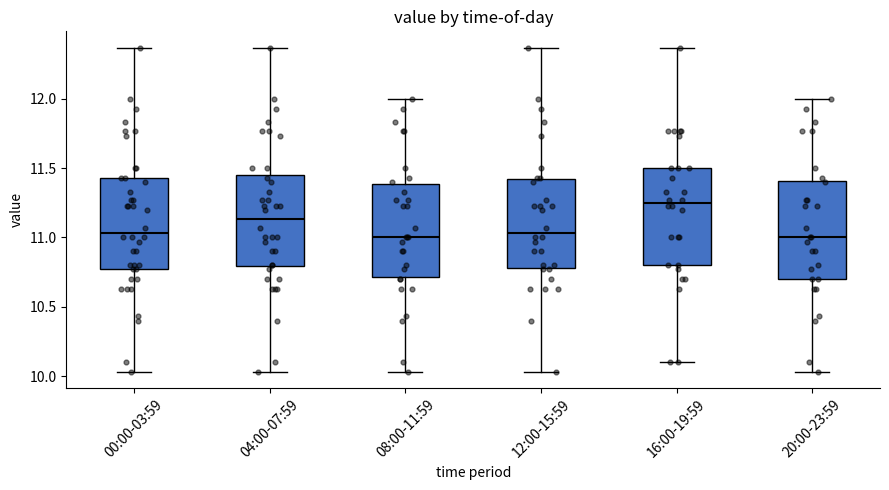

Reading left to right, transcribe this box plot: for each box, give where its median line is, the range the box spans, and where its two whiskers end, as read against the y-axis. The values are not printed on the chart, so give them approximately, as read against the axis.

00:00-03:59: median 11.05, box 10.75 to 11.45, whiskers 10.05 to 12.35
04:00-07:59: median 11.15, box 10.80 to 11.45, whiskers 10.05 to 12.35
08:00-11:59: median 11.00, box 10.70 to 11.40, whiskers 10.05 to 12.00
12:00-15:59: median 11.05, box 10.80 to 11.40, whiskers 10.05 to 12.35
16:00-19:59: median 11.25, box 10.80 to 11.50, whiskers 10.10 to 12.35
20:00-23:59: median 11.00, box 10.70 to 11.40, whiskers 10.05 to 12.00